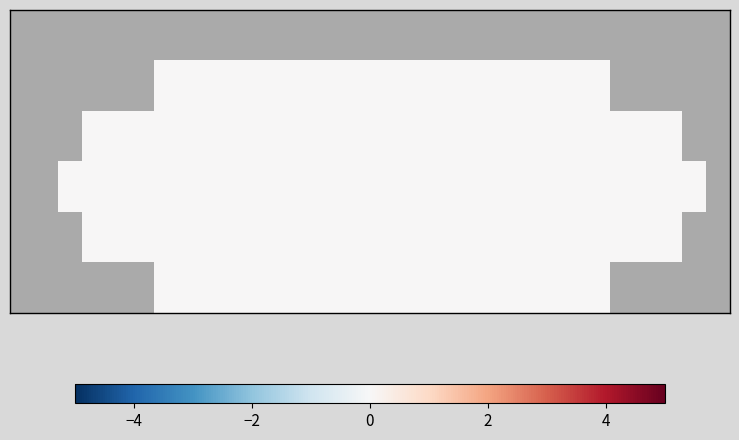

At which category does the chart reach its minimum across all series?

6